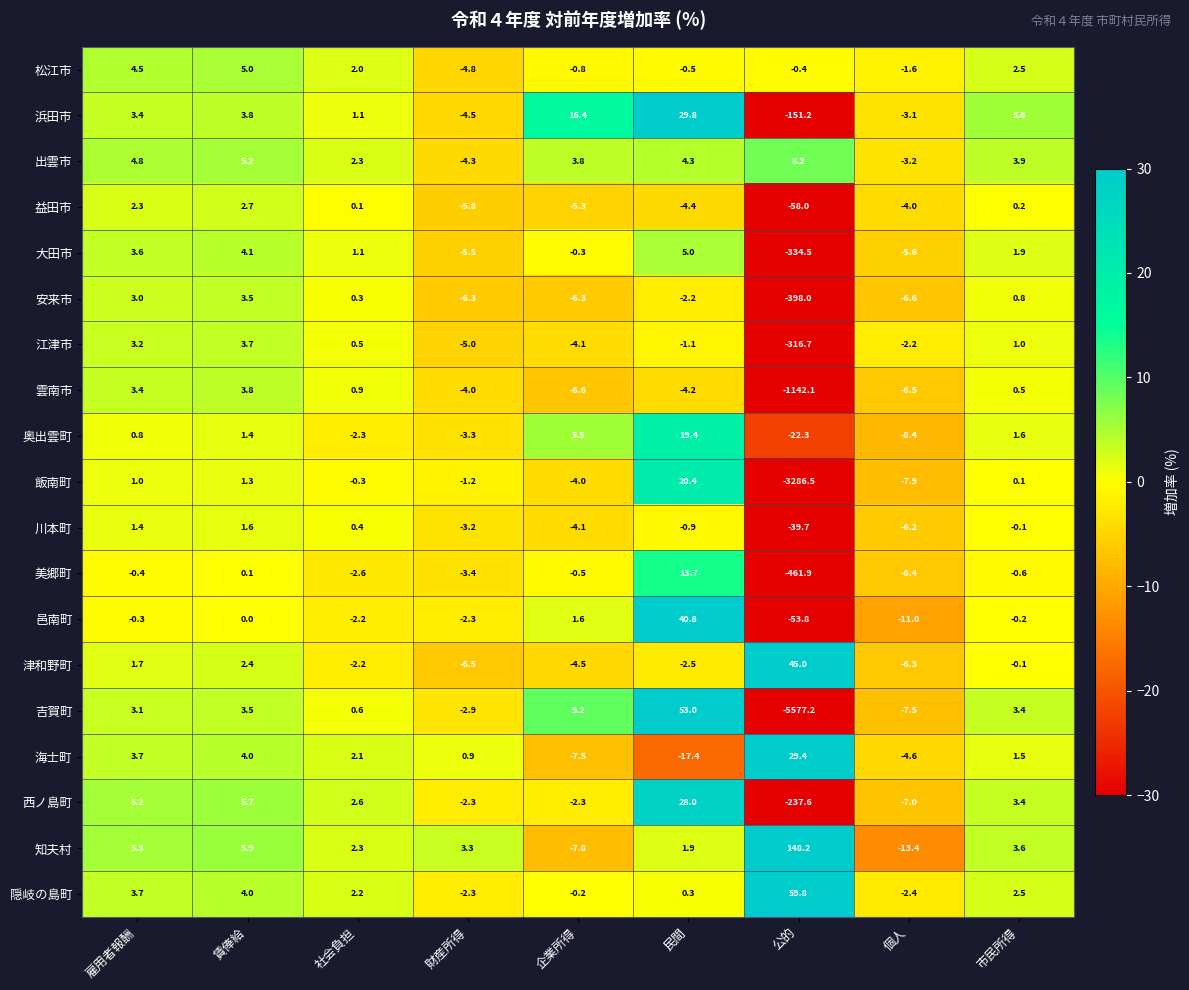

Which series has the widest spread of values?

吉賀町